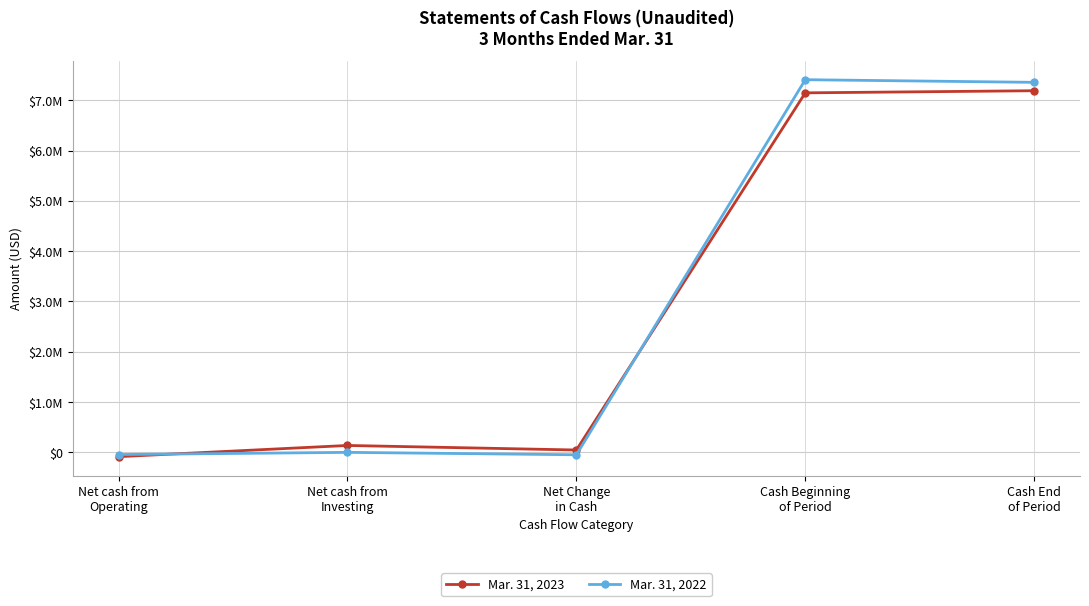

The Mar. 31, 2023 series shows 11476368 at Cash End
of Period. True or false?

False